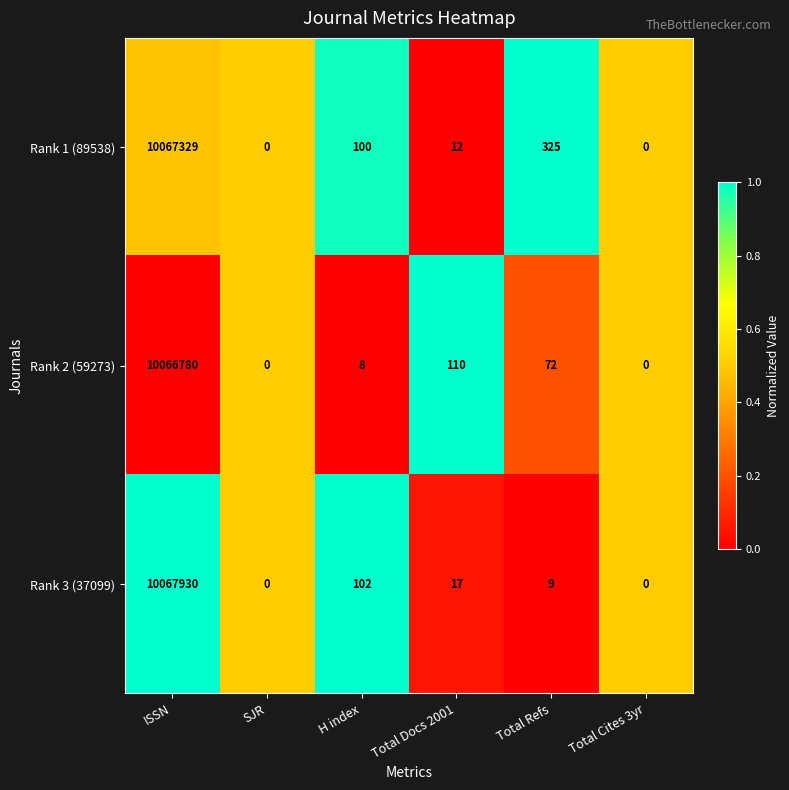

What is the difference between the maximum and second lowest values in the Rank 1 (89538) series?

10067329